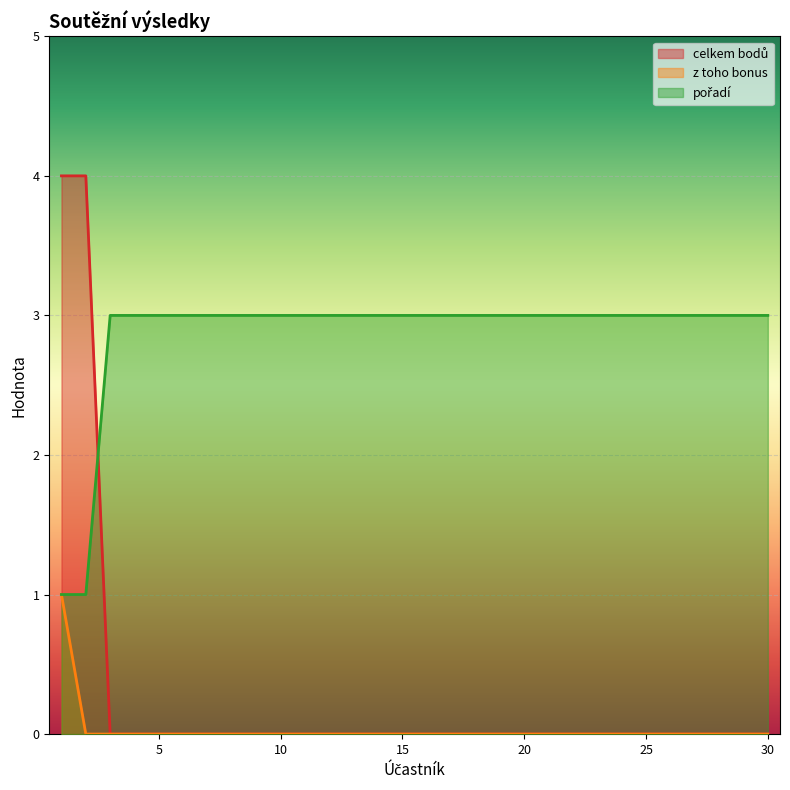

What is the value of the pořadí point at the 28th from the left?

3